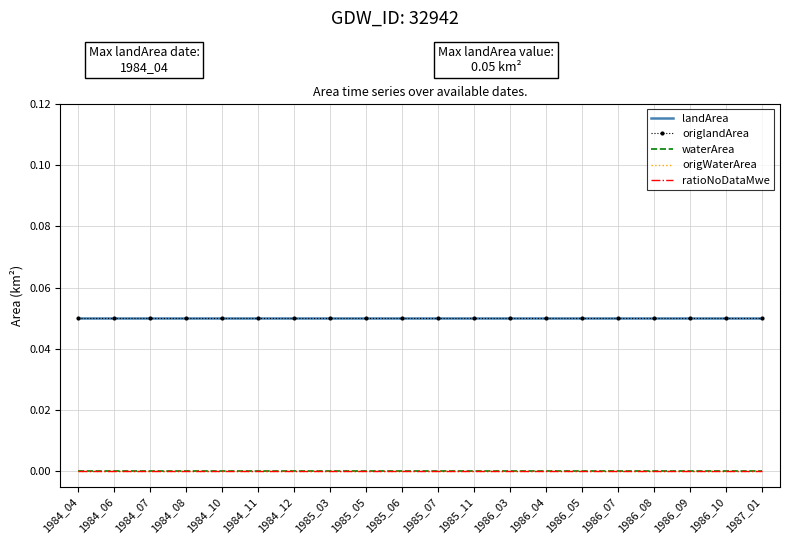

What is the value of the landArea point at the 1st from the left?

0.1